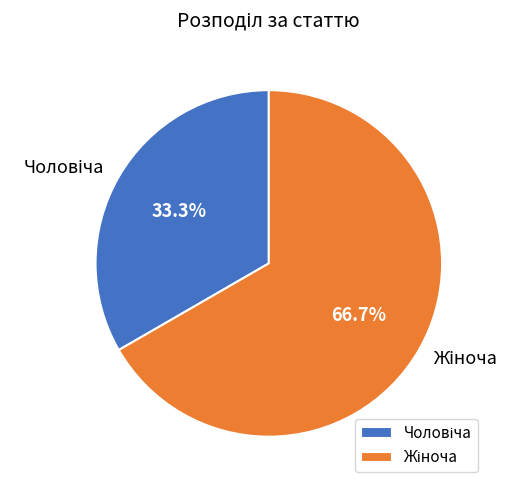

Is there any slice that represents more than half of the pie?

Yes